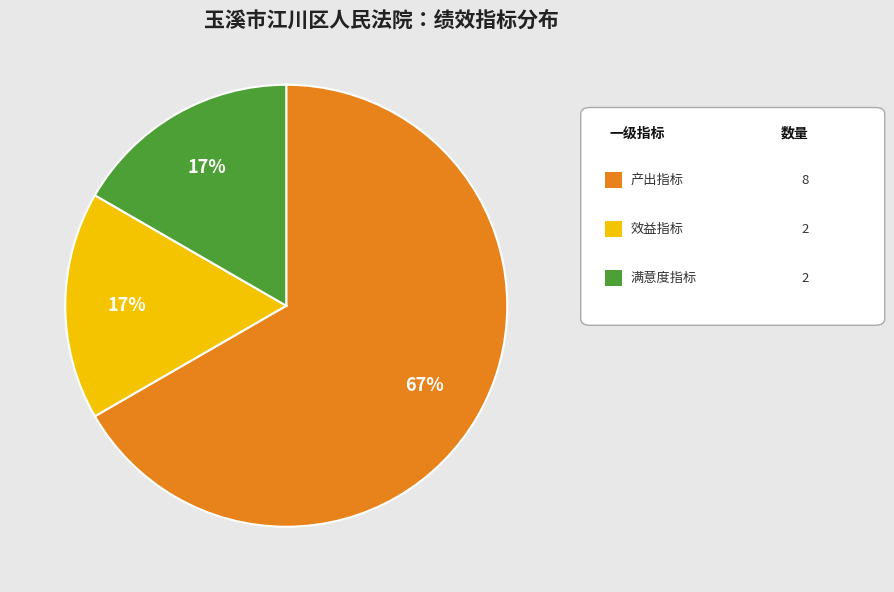

To the nearest percent, what is the difference between the largest and smallest slice percentages?

50%